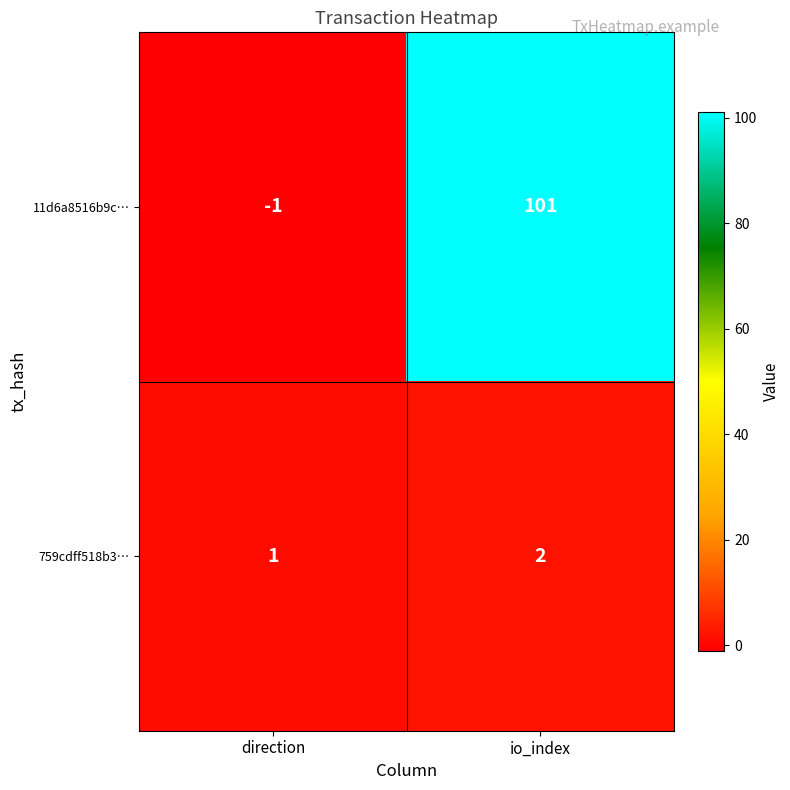

Between direction and io_index, which series saw the biggest shift?

11d6a8516b9c…